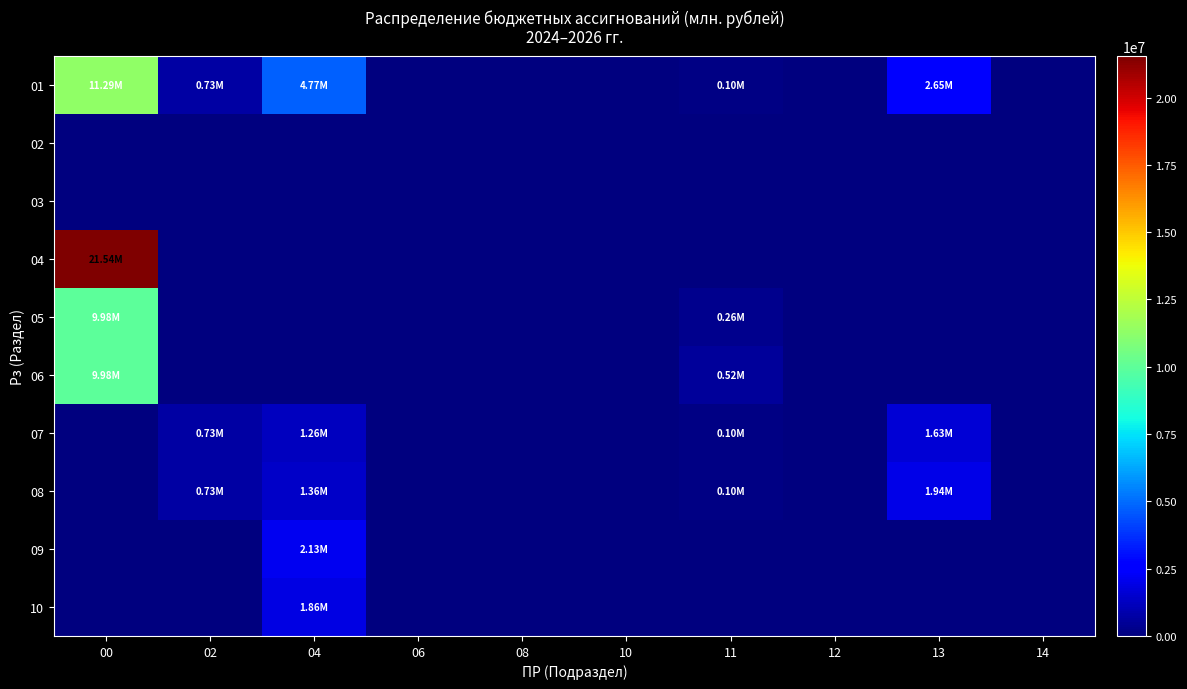

Rank the series at 14 from highest to lowest value.

01, 02, 03, 04, 05, 06, 07, 08, 09, 10